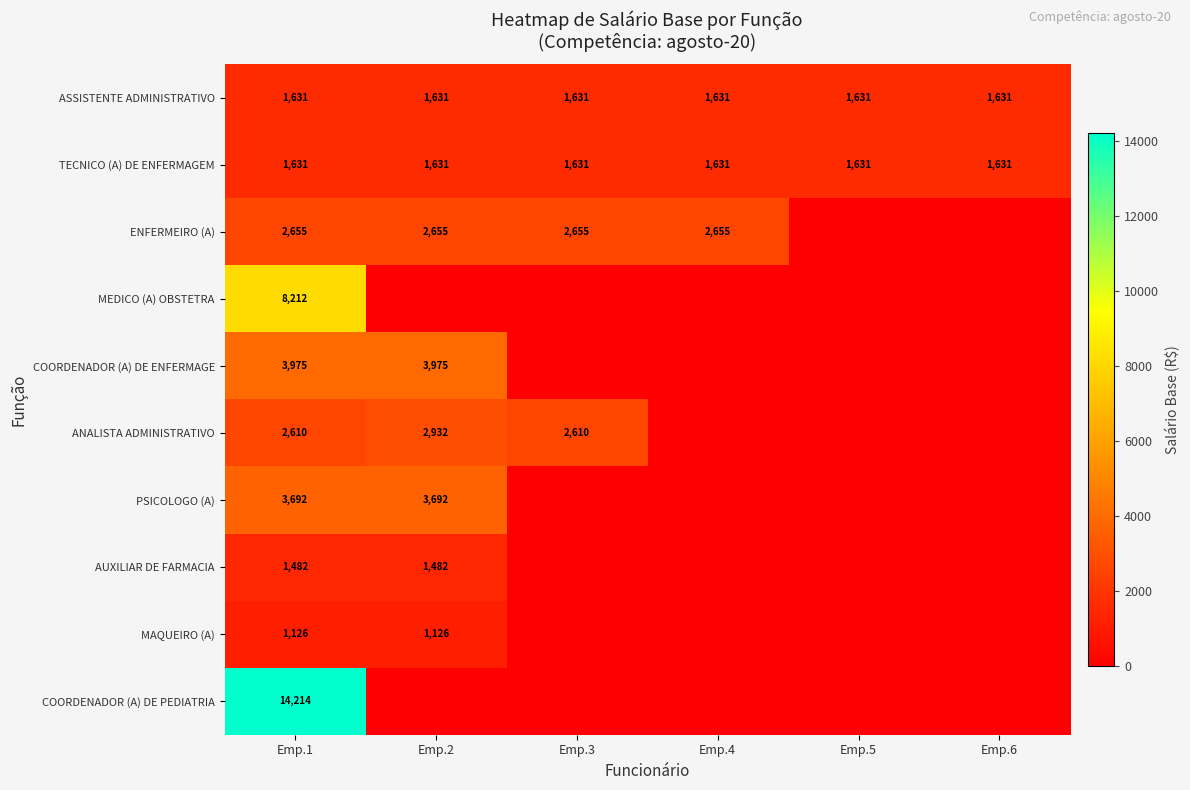

At which category is the sum across all series the highest?

Emp.1